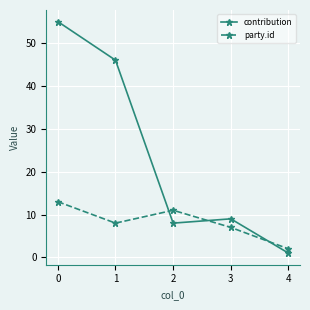

How many distinct data groups are displayed?

2